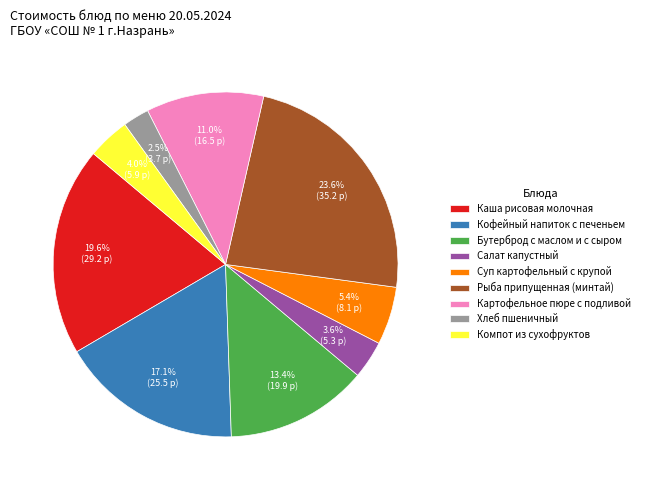

Does any single category account for the majority?

No